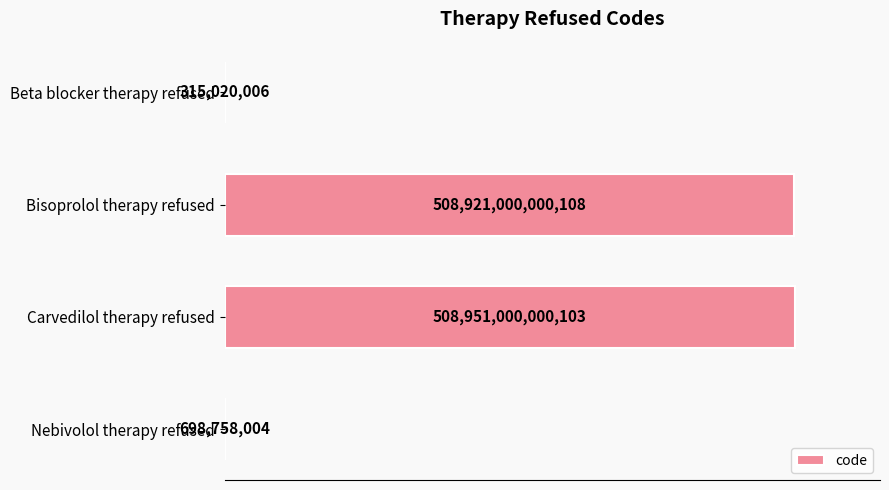

Which category has the highest value across all series?

Carvedilol therapy refused